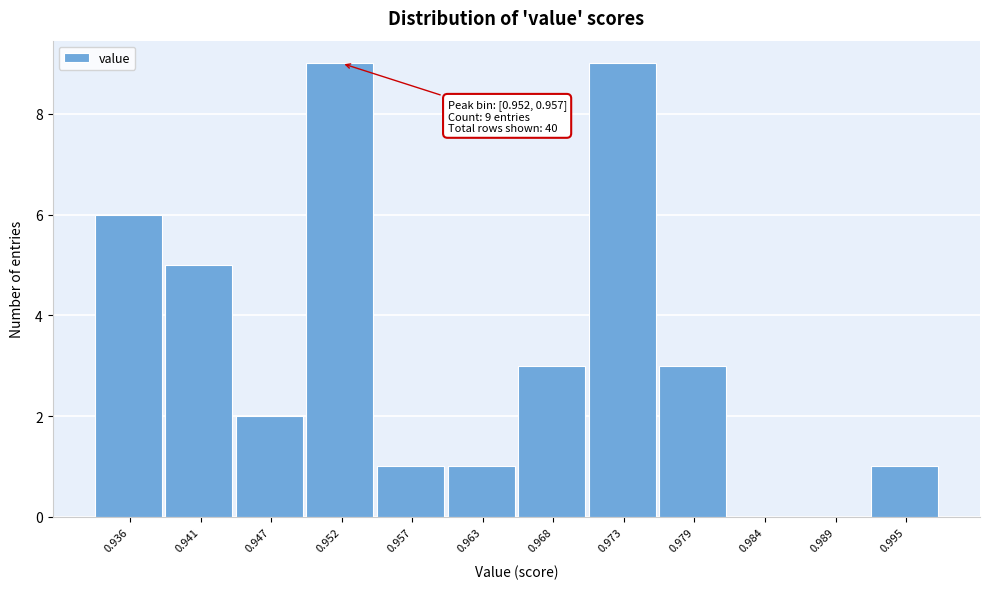

Reading left to right, what are all the values shown in this chart?

0.936=6	0.941=5	0.947=2	0.952=9	0.957=1	0.963=1	0.968=3	0.973=9	0.979=3	0.984=0	0.989=0	0.995=1